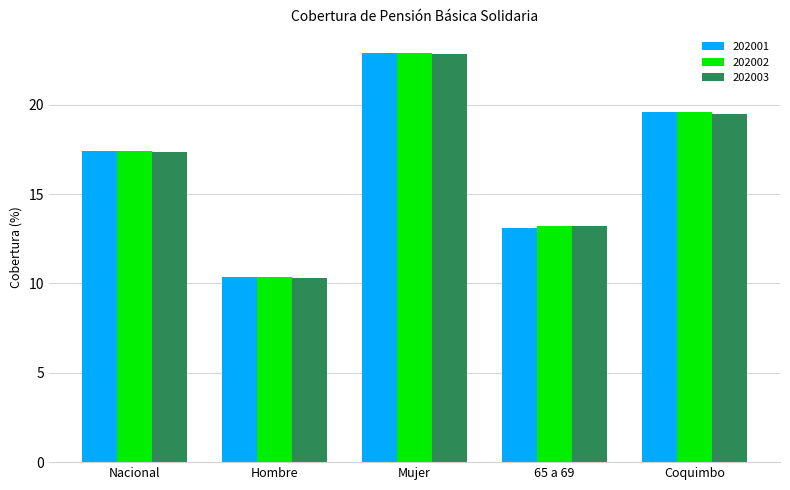

Rank the categories by 202002 value from highest to lowest.

Mujer, Coquimbo, Nacional, 65 a 69, Hombre